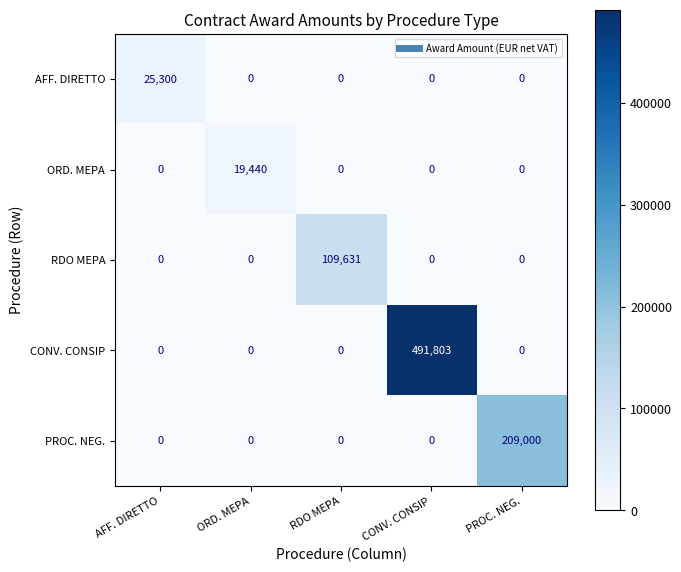

Which series changed the most between RDO MEPA and PROC. NEG.?

PROC. NEG.